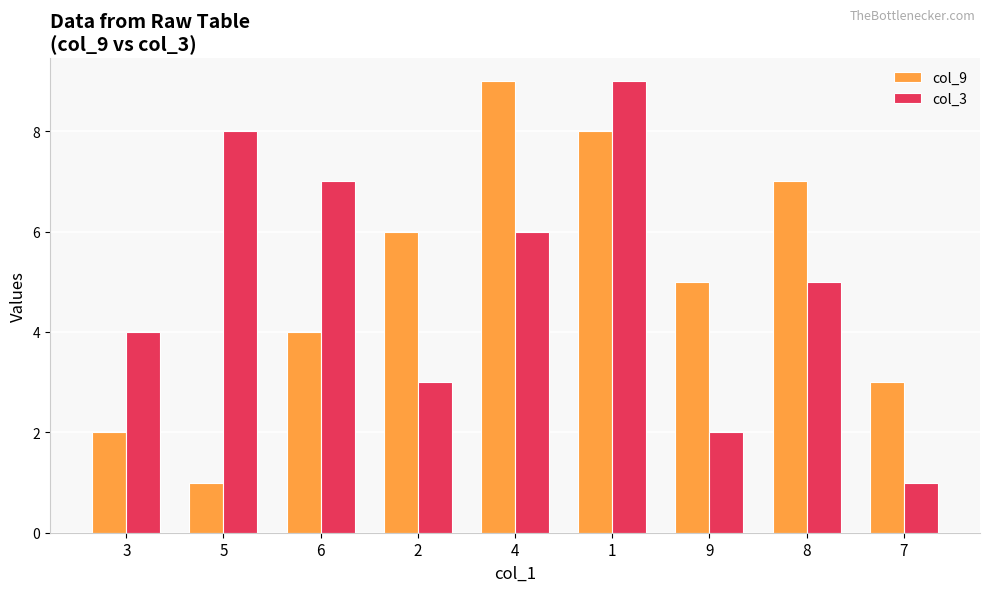

What is the label of the 7th bar from the left?

9